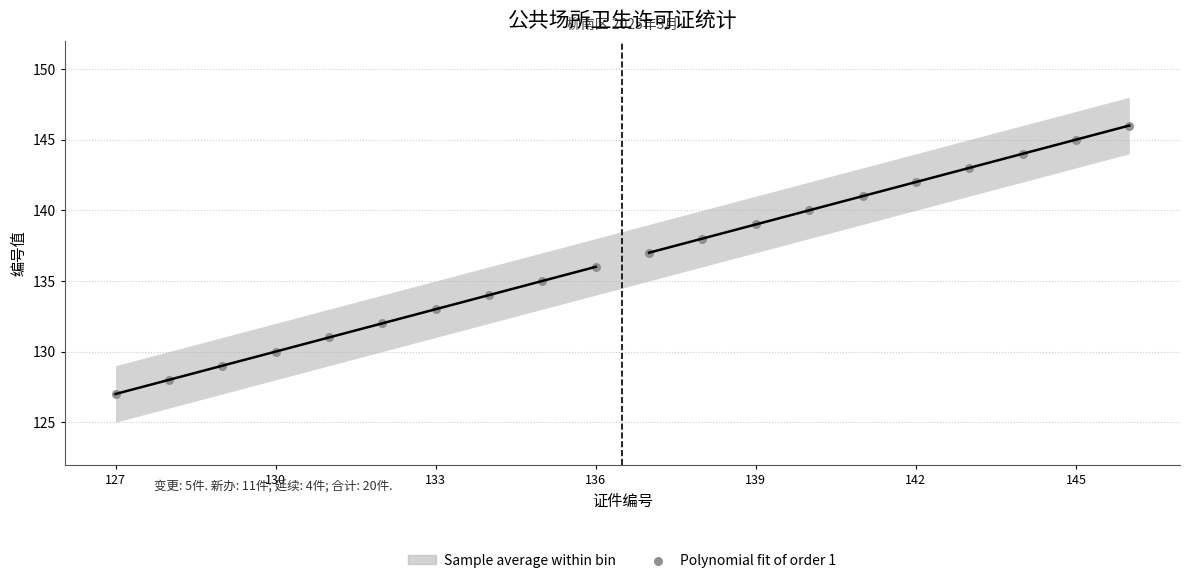

What is the range of Y values (max minus min)?

19